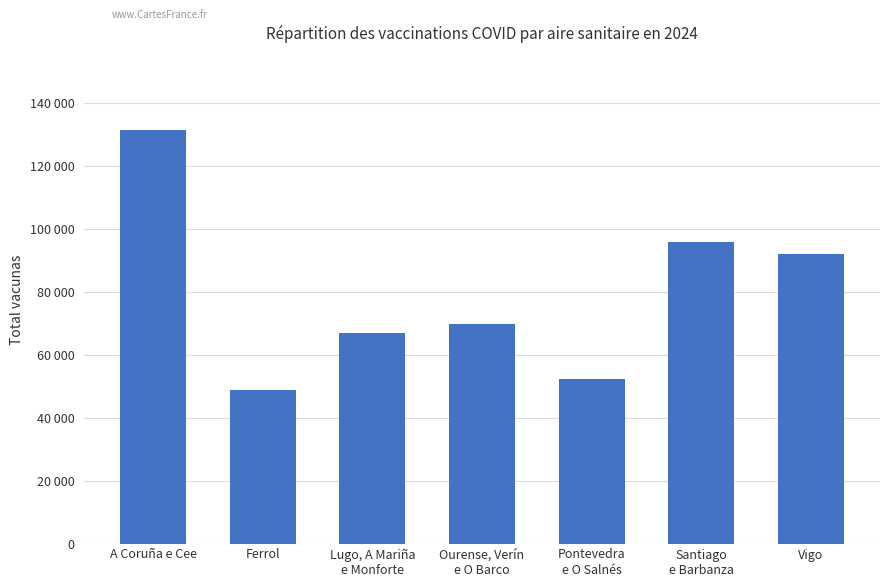

List the labels in order of value, smallest first.

Ferrol, Pontevedra
e O Salnés, Lugo, A Mariña
e Monforte, Ourense, Verín
e O Barco, Vigo, Santiago
e Barbanza, A Coruña e Cee